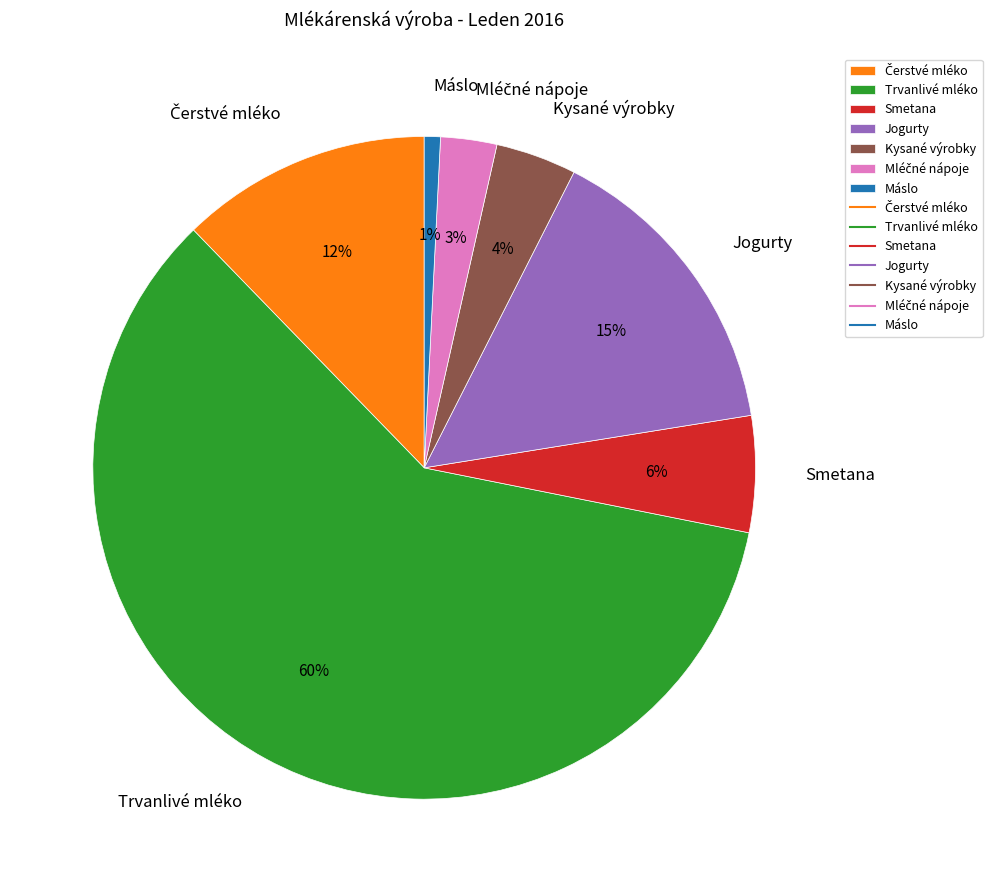

How many slices are in this pie chart?

7